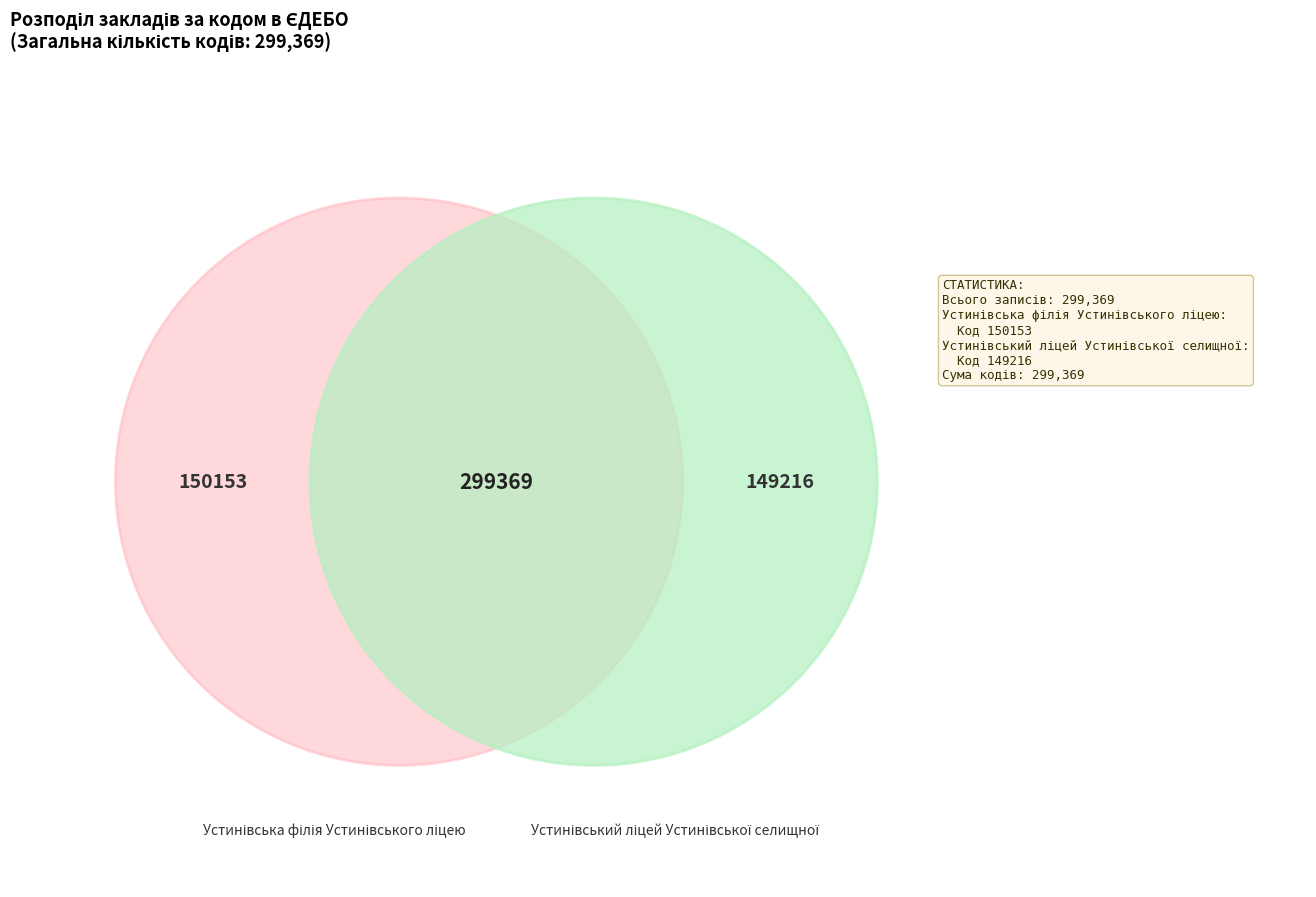

To the nearest percent, what percentage of the pie is Устинівська філія Устинівського ліцею?

50%